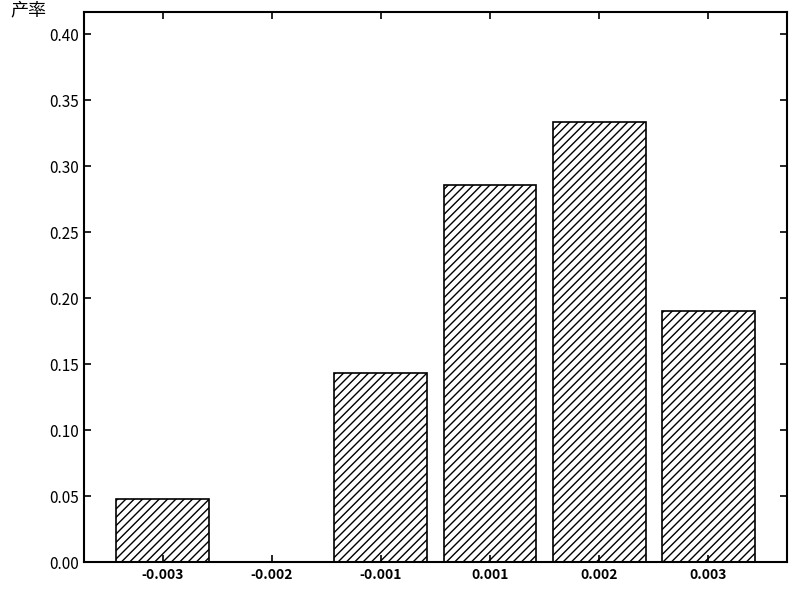

The value at 0.001 is 0.2. True or false?

False